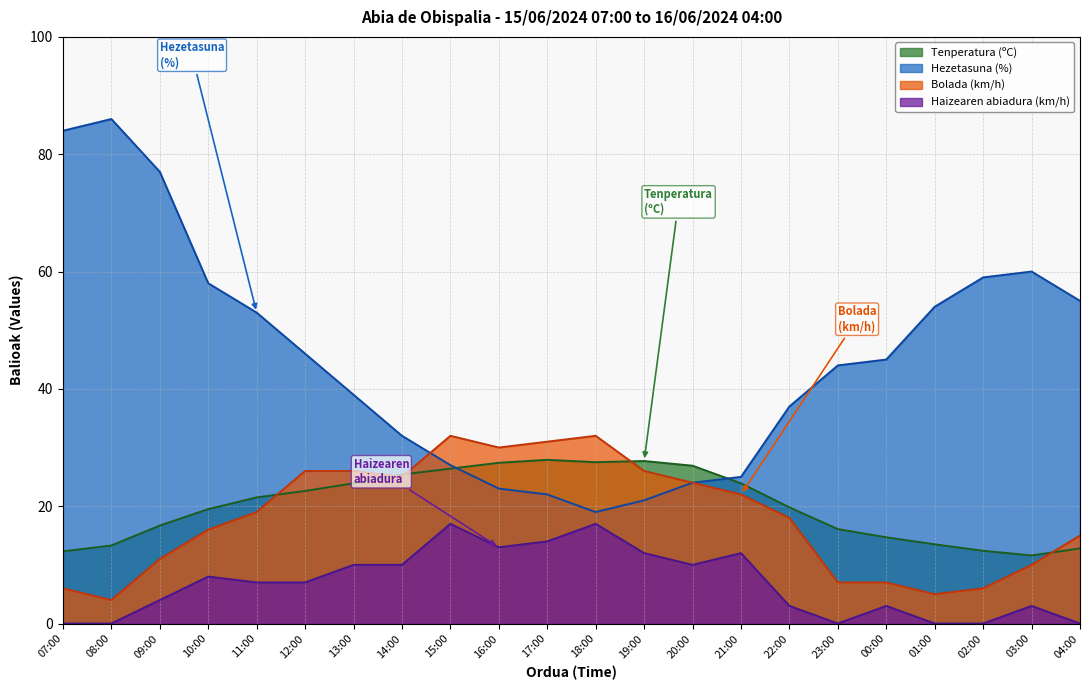

True or false: Haizearen abiadura (km/h) and Tenperatura (ºC) cross at least once.

False